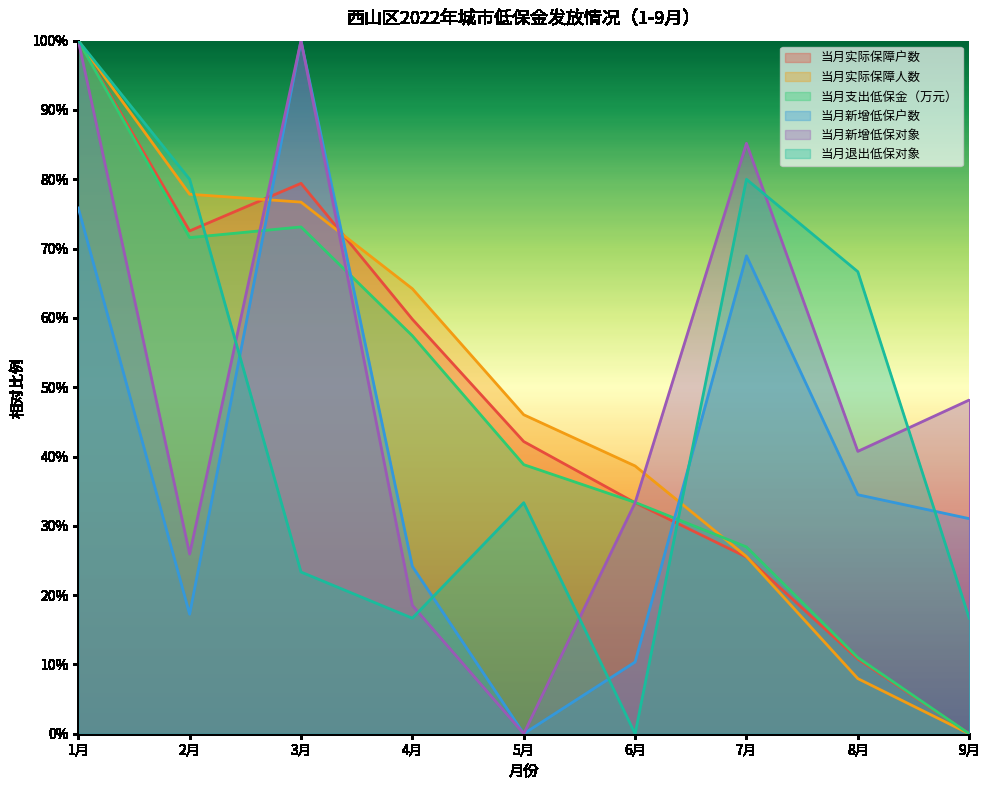

Where is 当月支出低保金（万元） nearest to the value 0?

9月